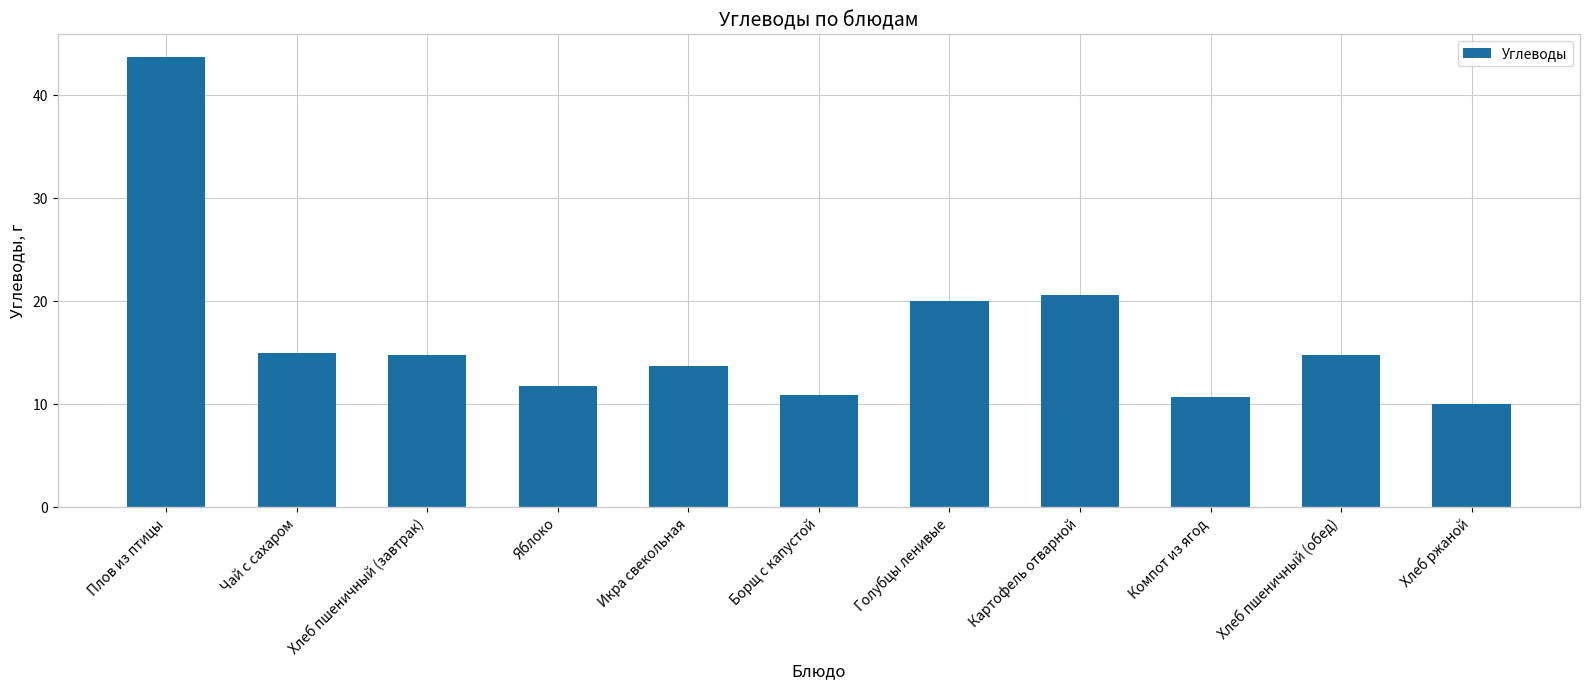

Is it true that the value at Яблоко is 11.8?

True